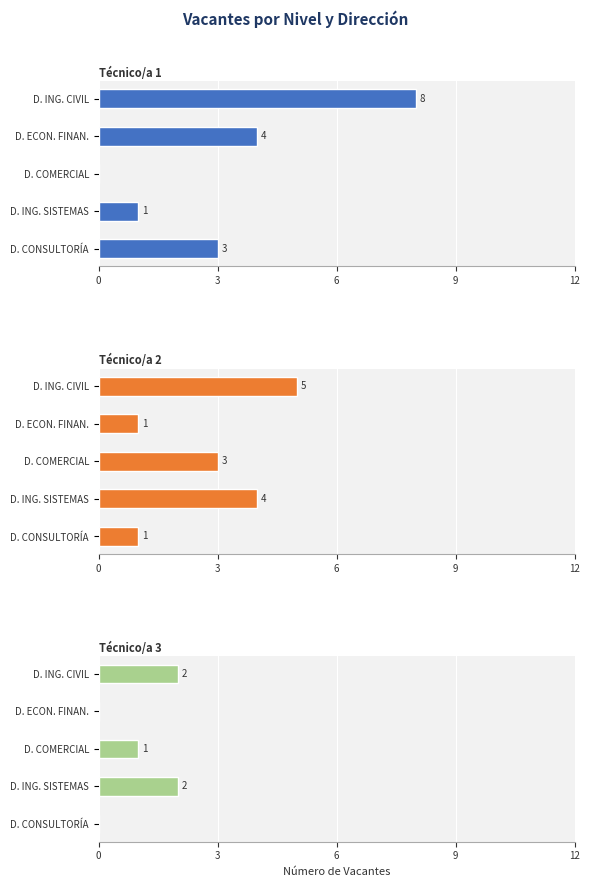

Is the value of Técnico/a 3 at D. ING. SISTEMAS greater than the value of Técnico/a 1 at D. ING. CIVIL?

No